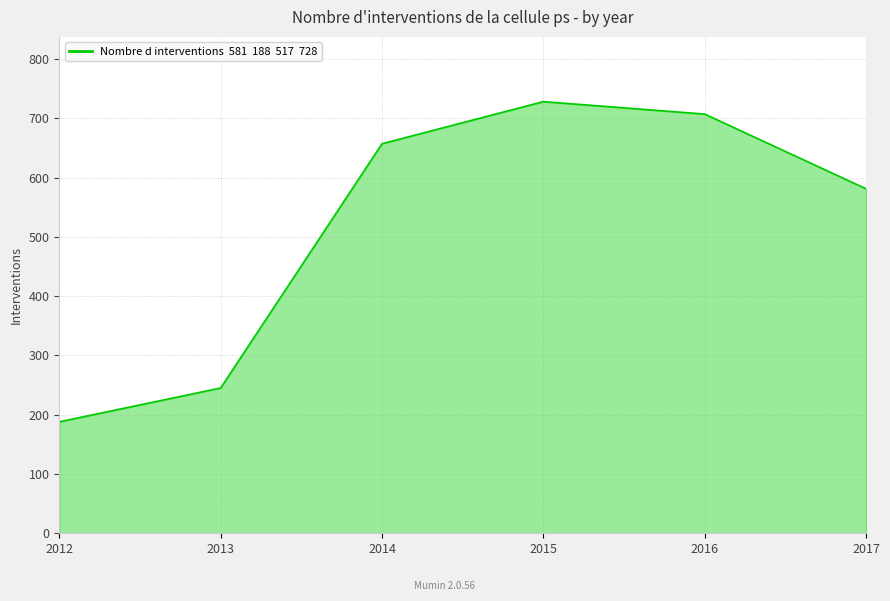

True or false: there are more than 0 points higher than both neighbors.

True